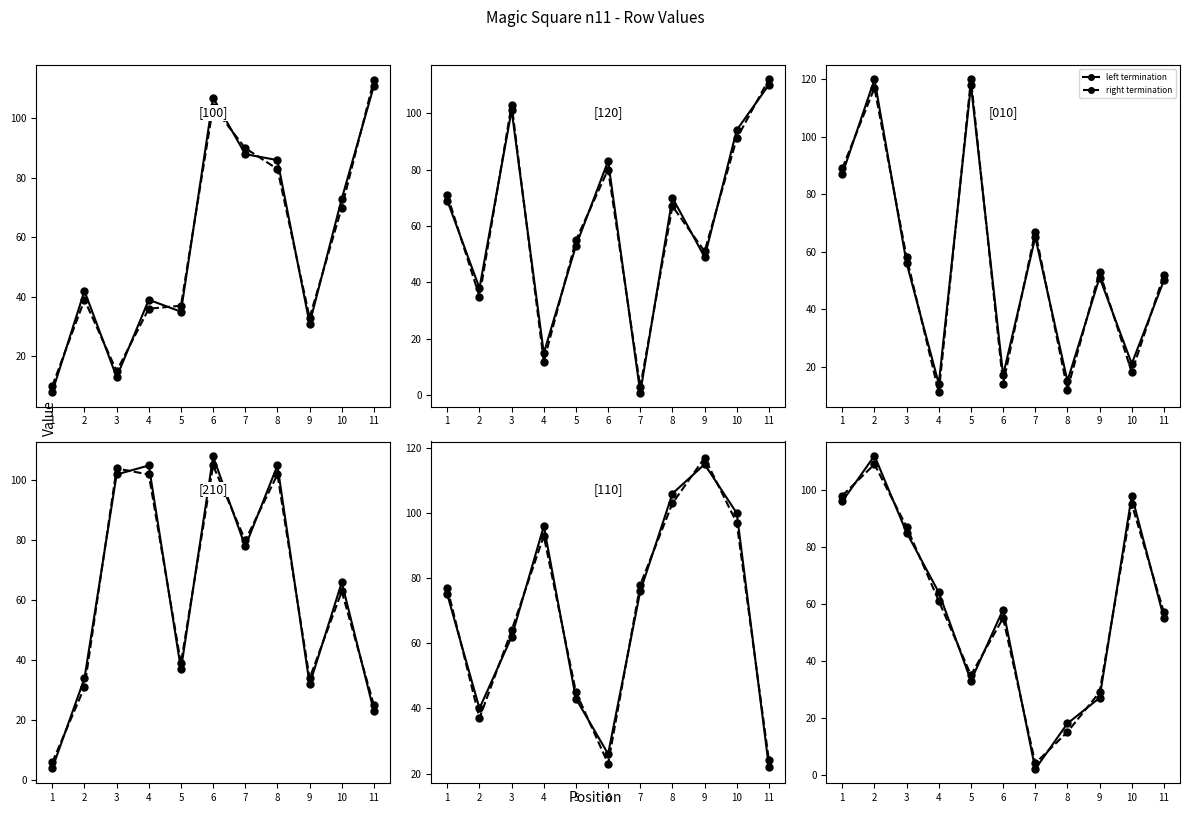

What is the value of the right termination point at the 3rd from the left?

87